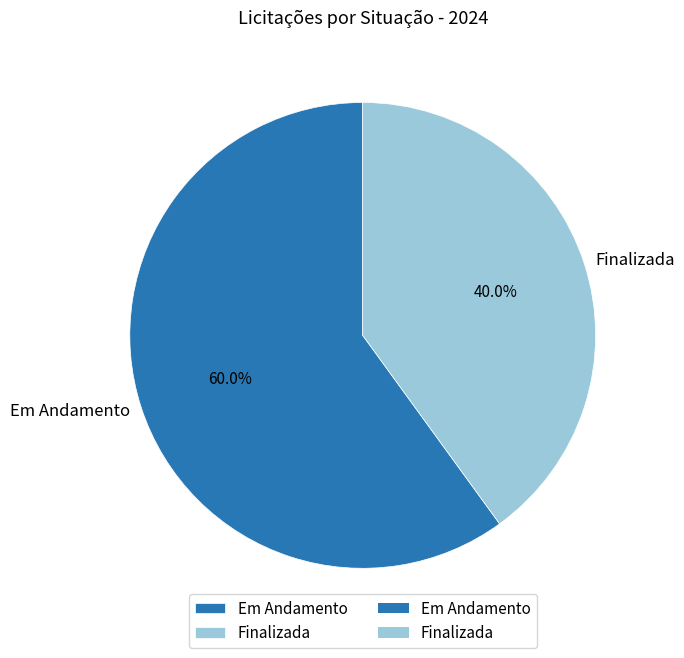

The Em Andamento slice represents 54% of the pie. True or false?

False